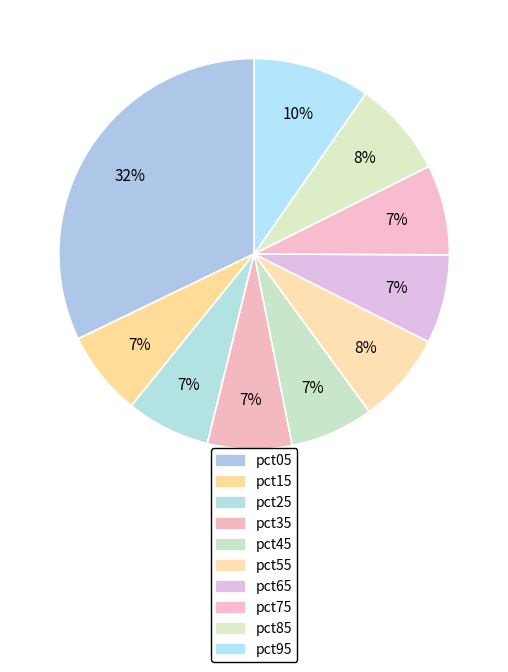

How much of the chart is everything except pct55?

92.5%